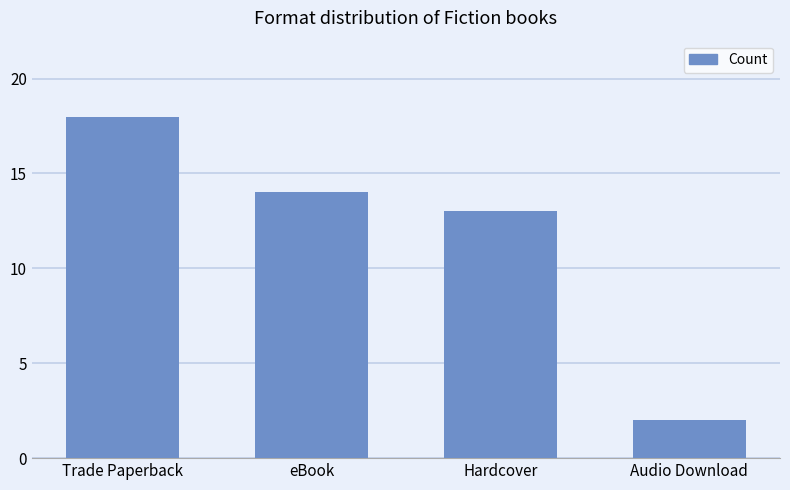

True or false: the data shows 18 at Trade Paperback.

True